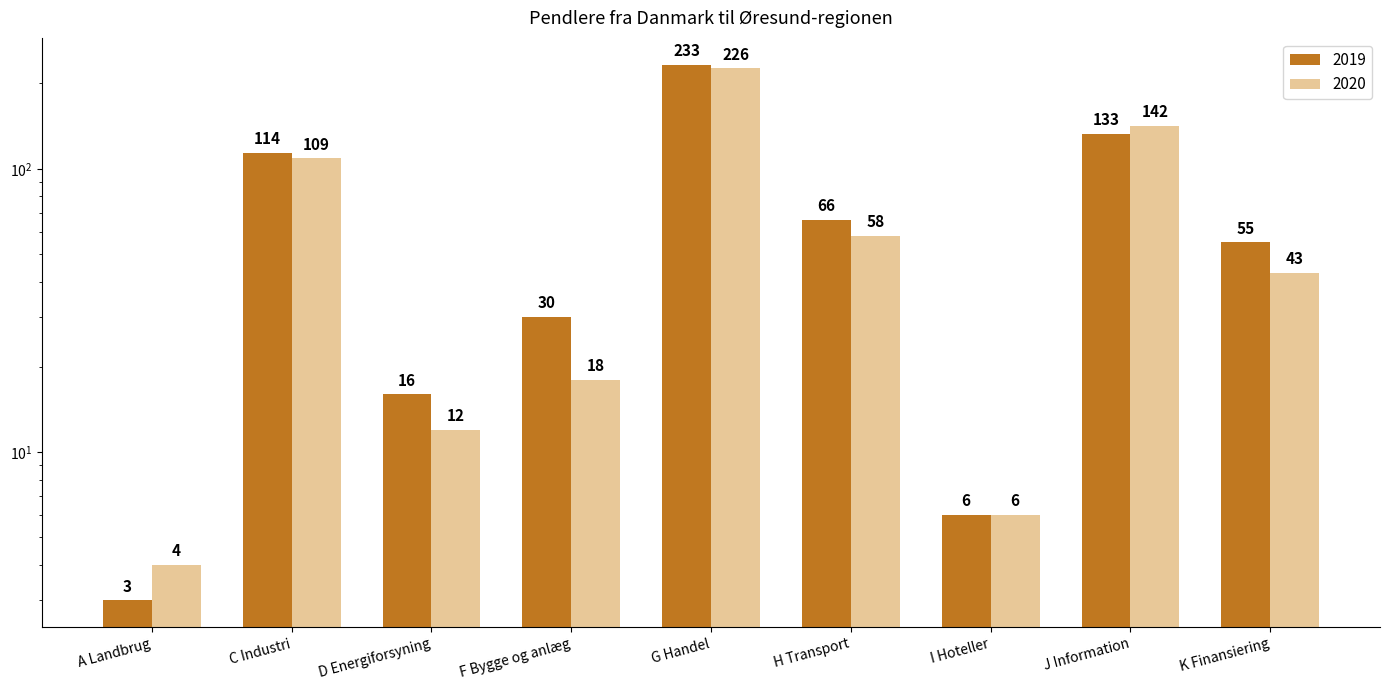

Which series has the widest spread of values?

2019